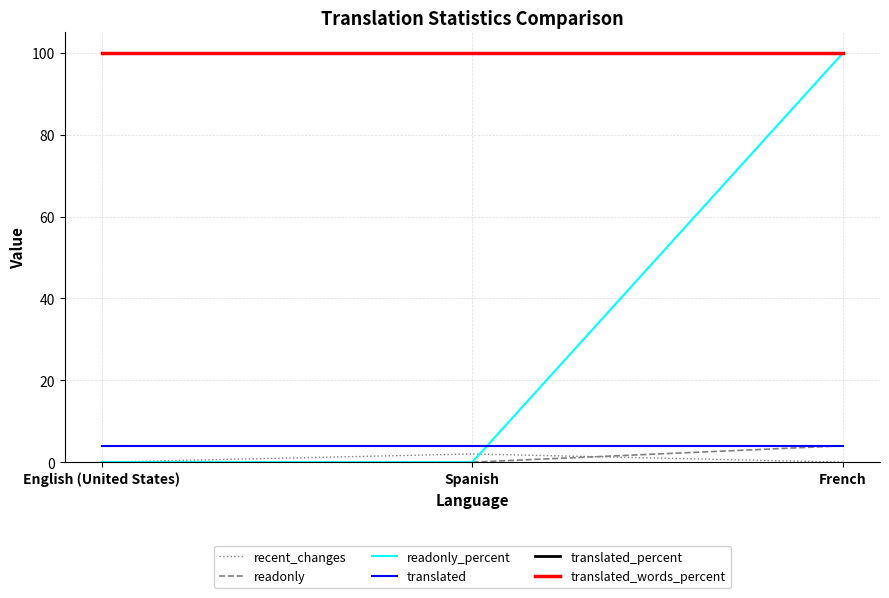

Which series changed the most between English (United States) and Spanish?

recent_changes